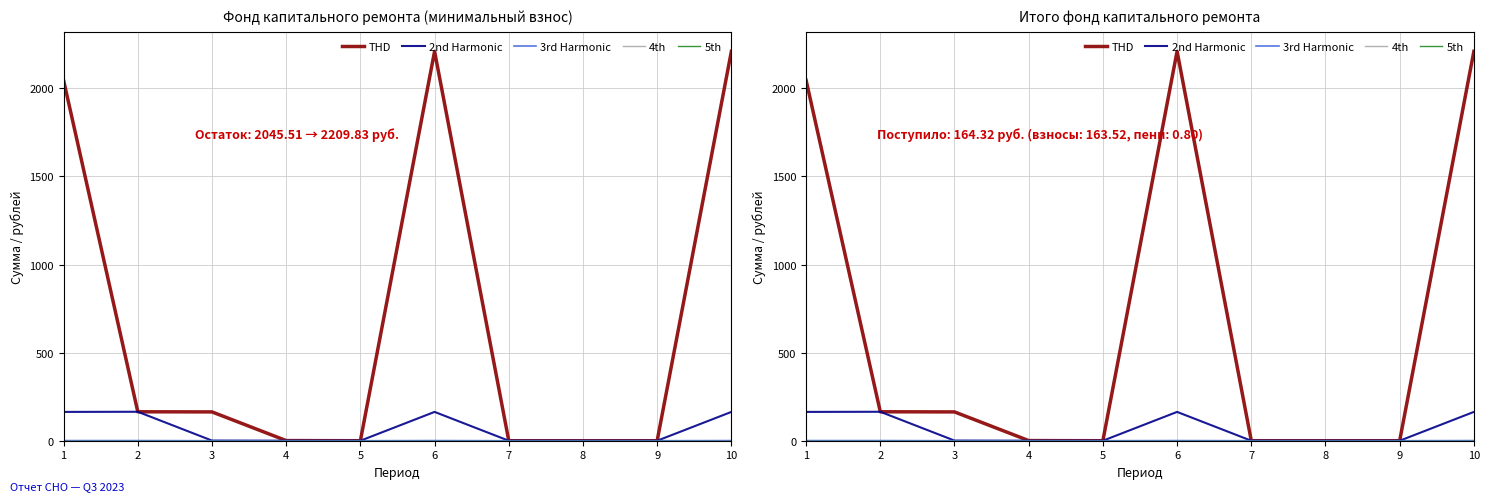

Which series has the widest spread of values?

THD